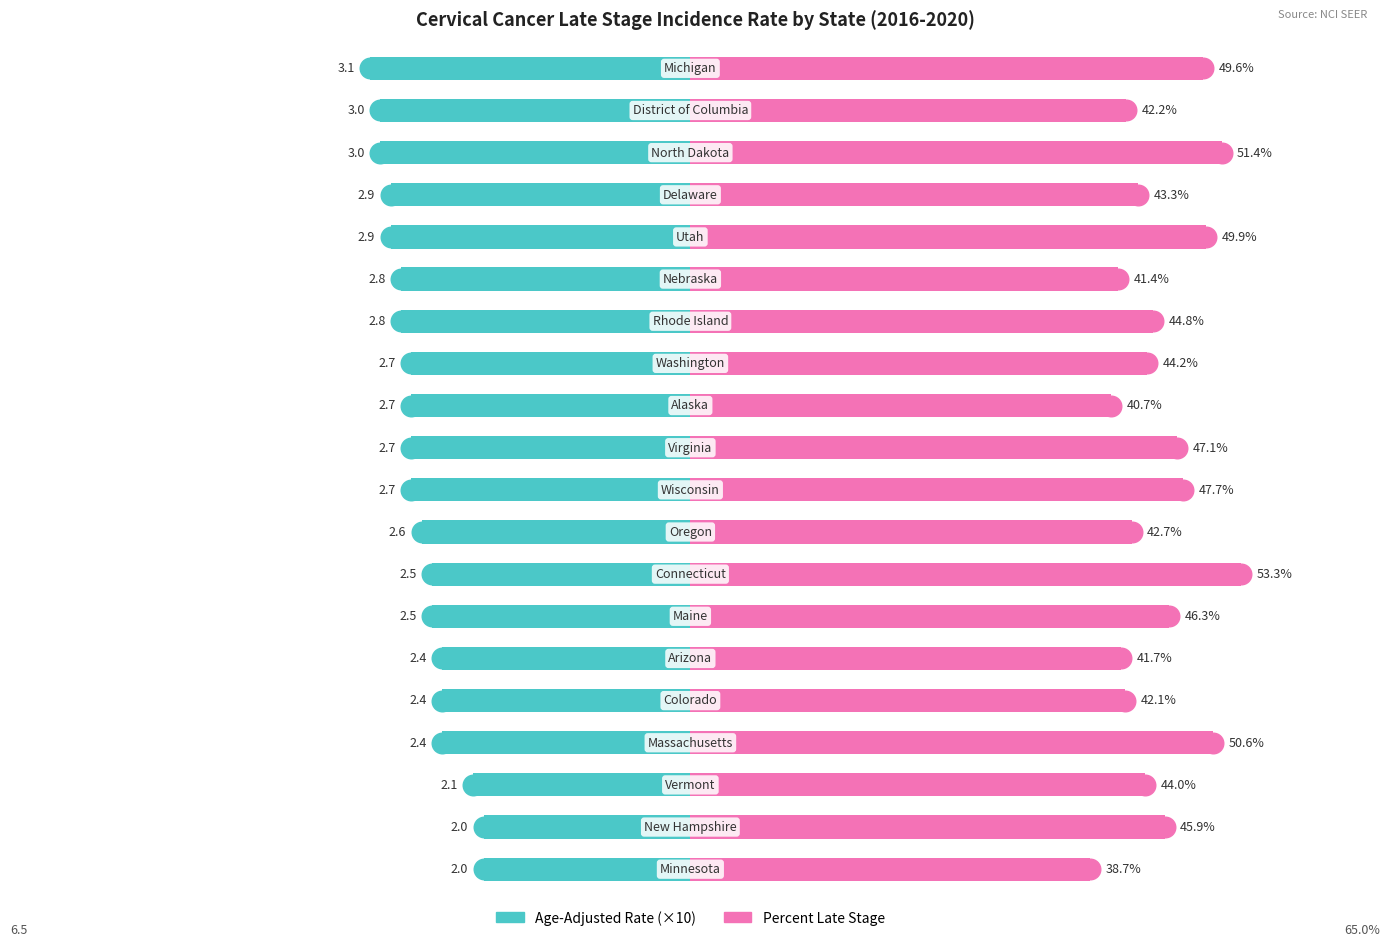

Which series has the largest total across all categories?

Percent Late Stage